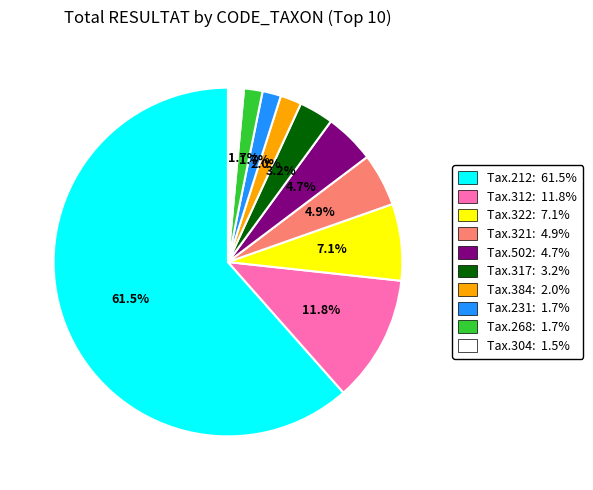

Combined, do Tax.231: 1.7% and Tax.317: 3.2% account for over 50%?

No